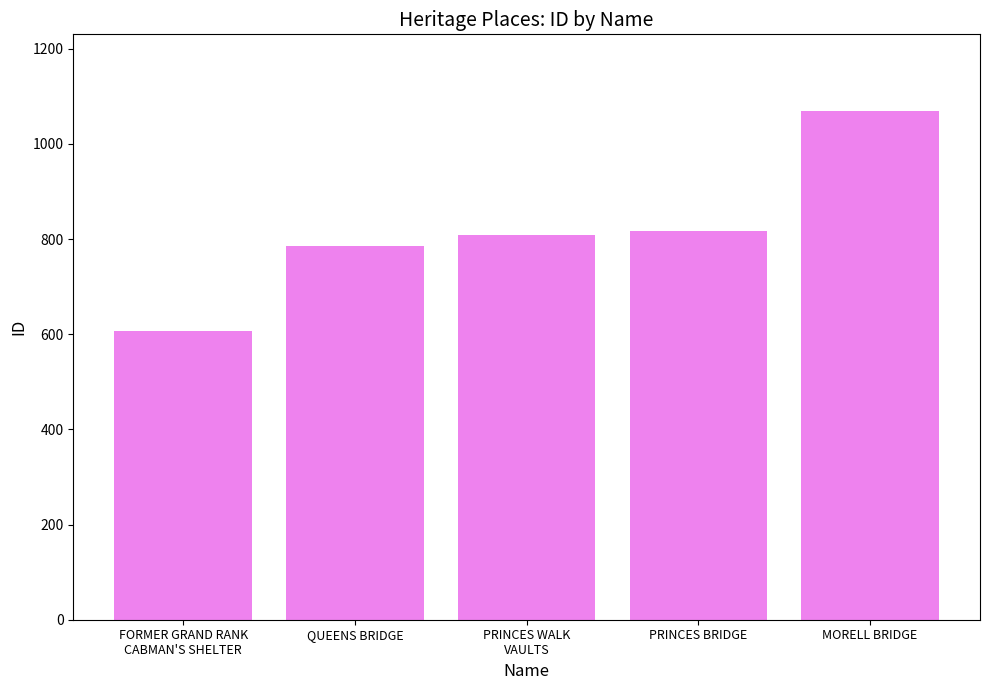

What is the greatest value displayed?

1070